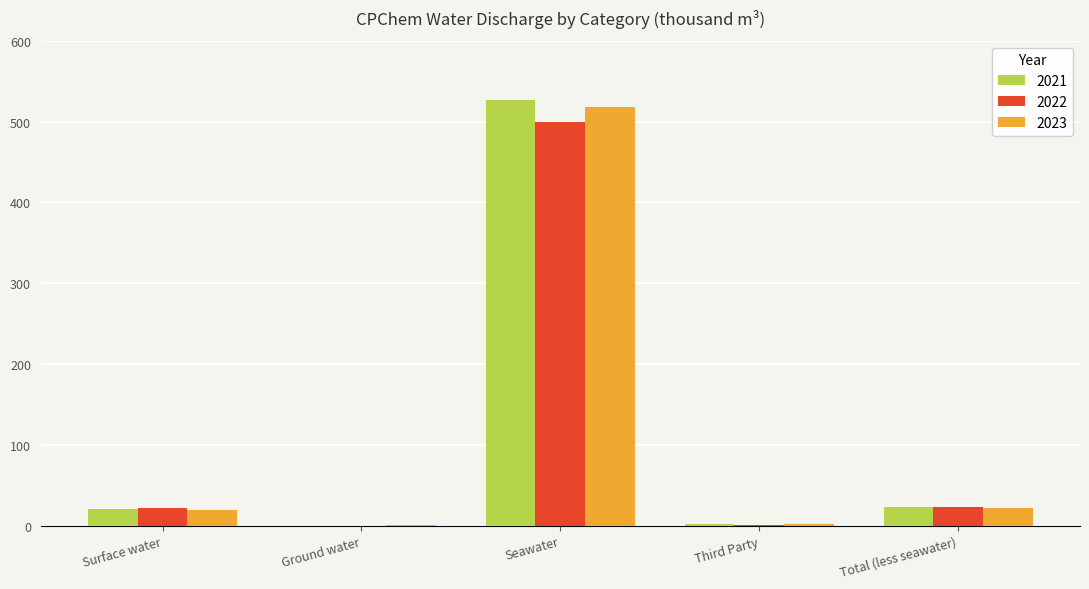

Which category has the highest value across all series?

Seawater